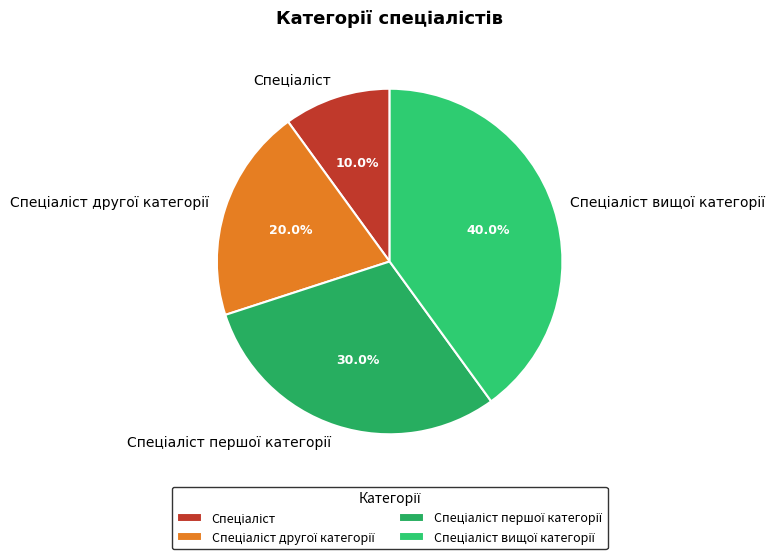

Does any single category account for the majority?

No